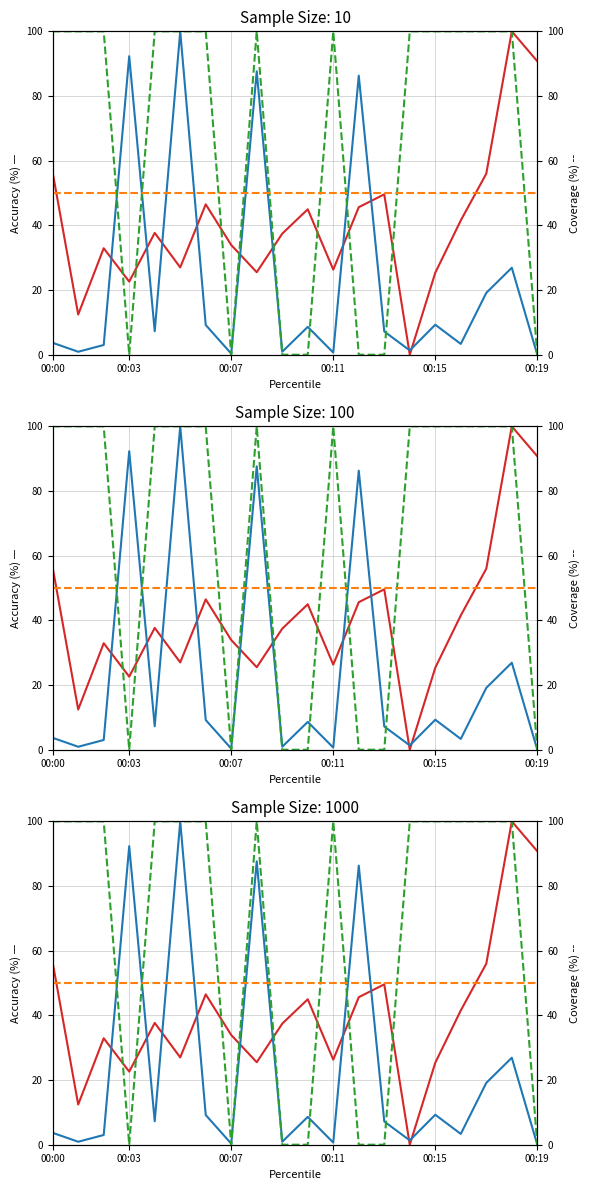

Which label corresponds to the smallest value in the chart?

14